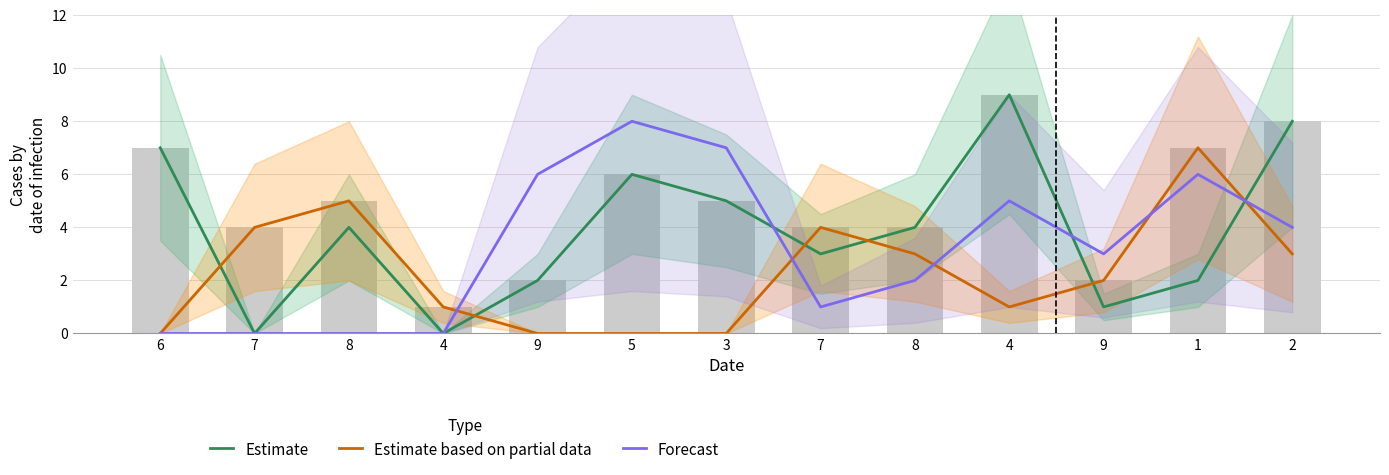

What is the label of the 10th bar from the left?

4